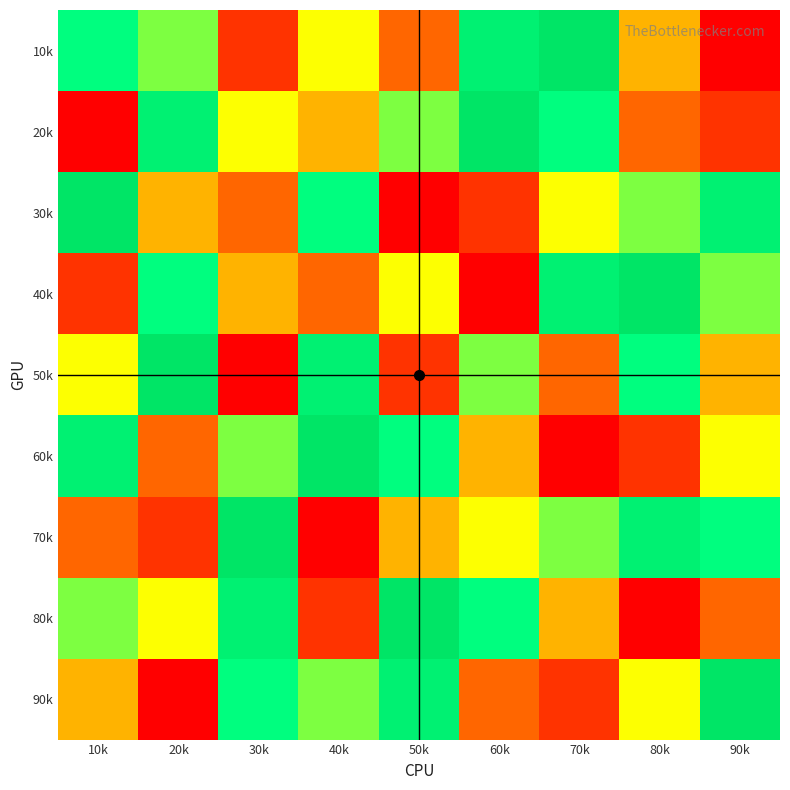

At how many categories does at least one series exceed 3?

9